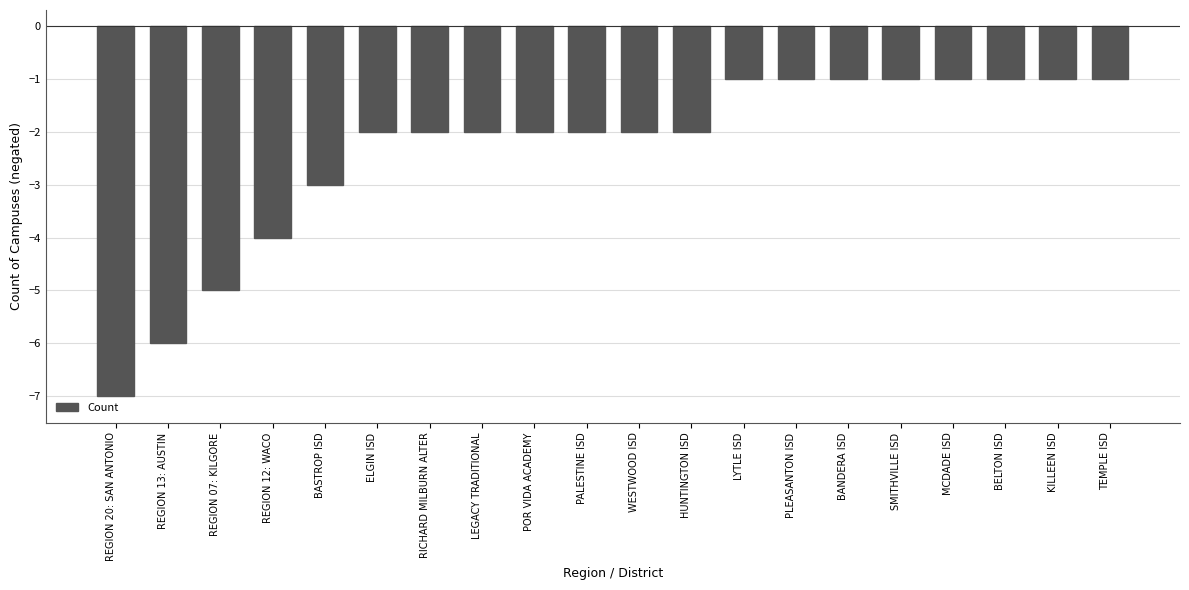

What is the smallest value displayed?

-7